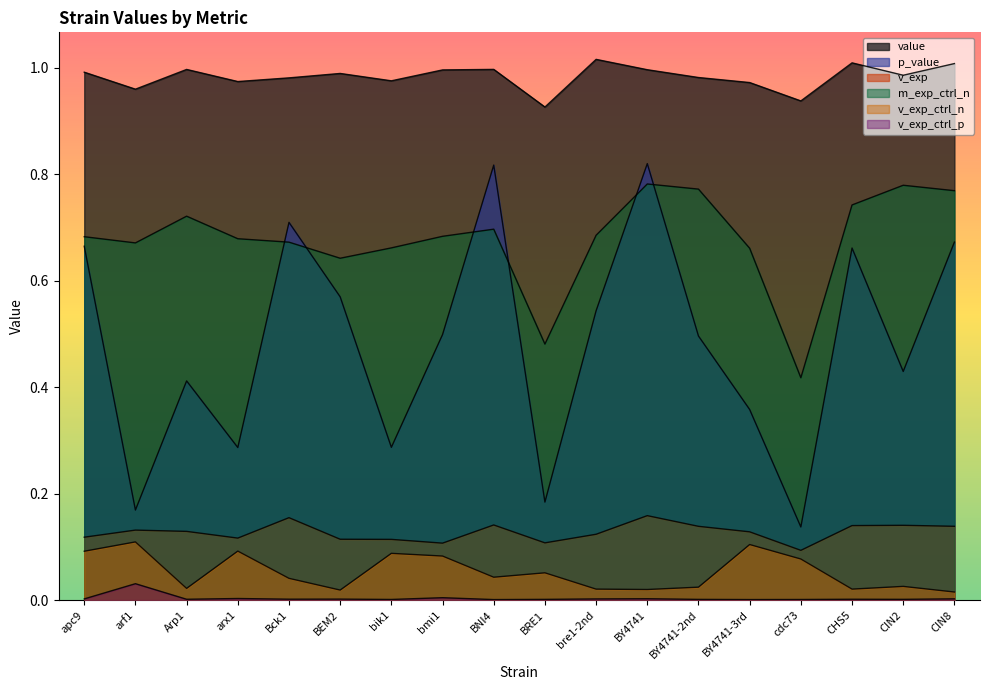

Is it true that v_exp_ctrl_n equals 0.1 at Bck1?

False